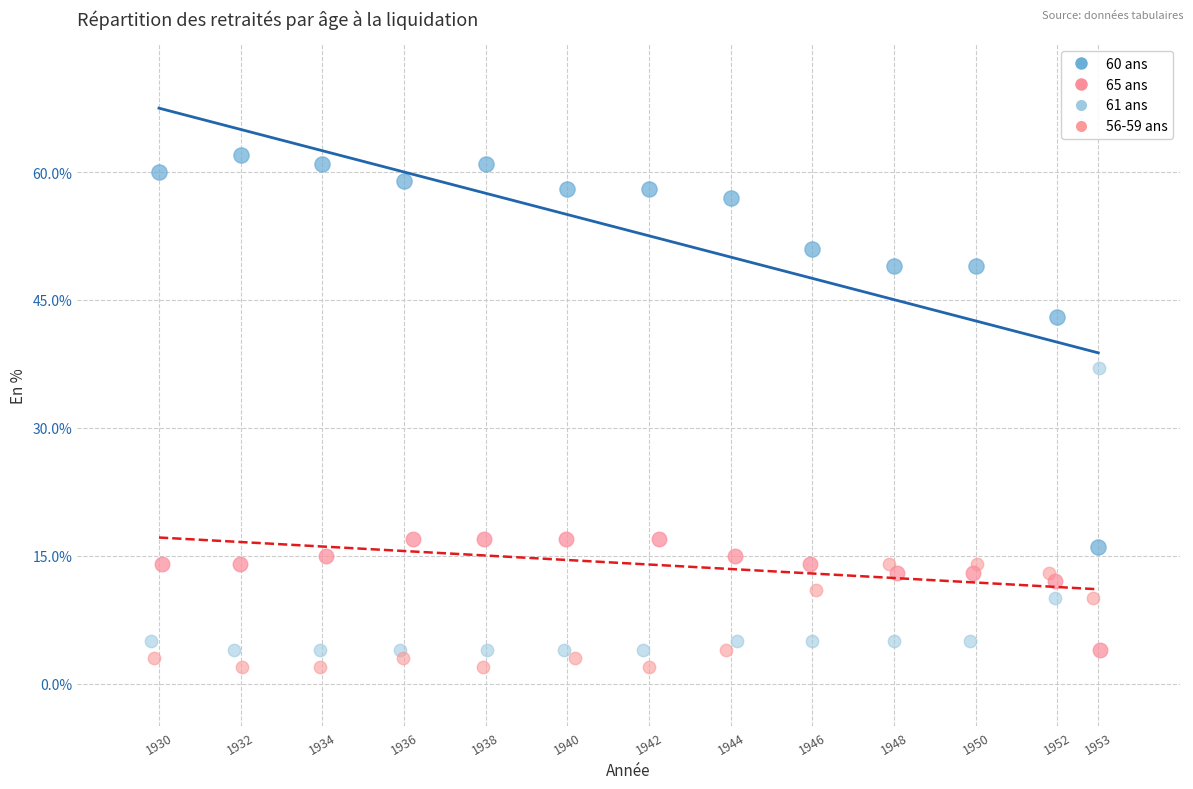

Which series has the largest Y range (max minus min)?

60 ans